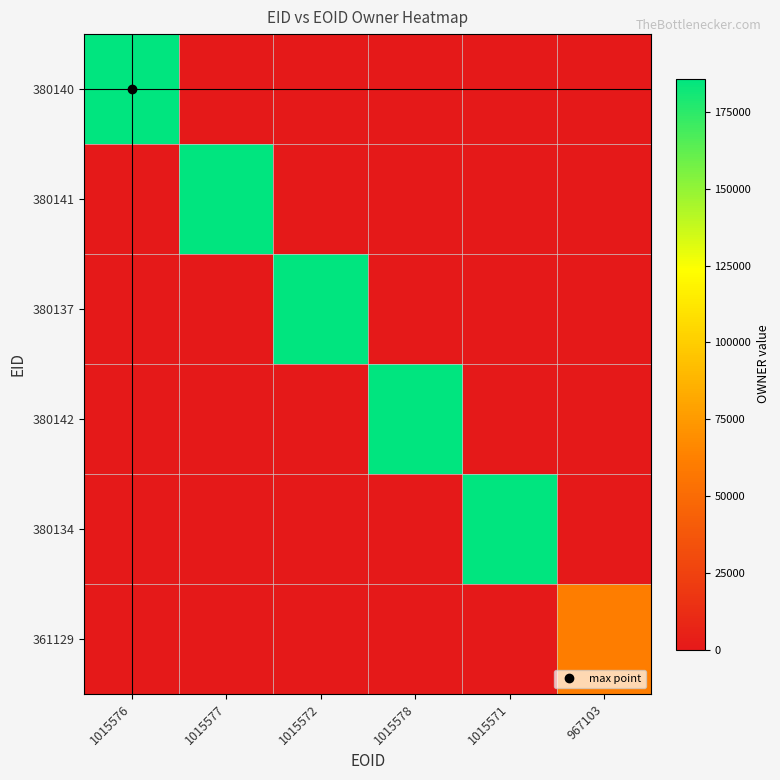

At 1015572, list the series in order from smallest to largest.

380140, 380141, 380142, 380134, 361129, 380137